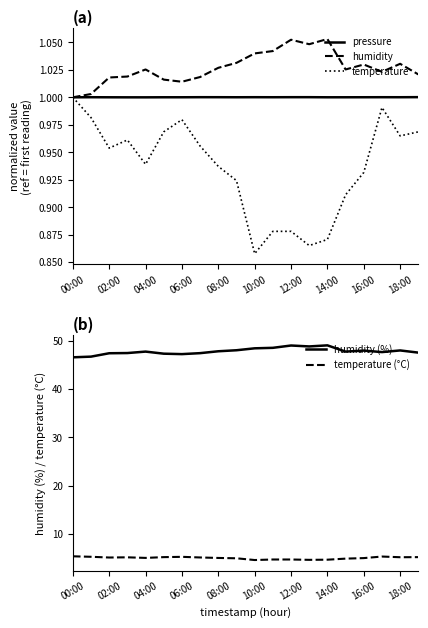

How many distinct data groups are displayed?

5